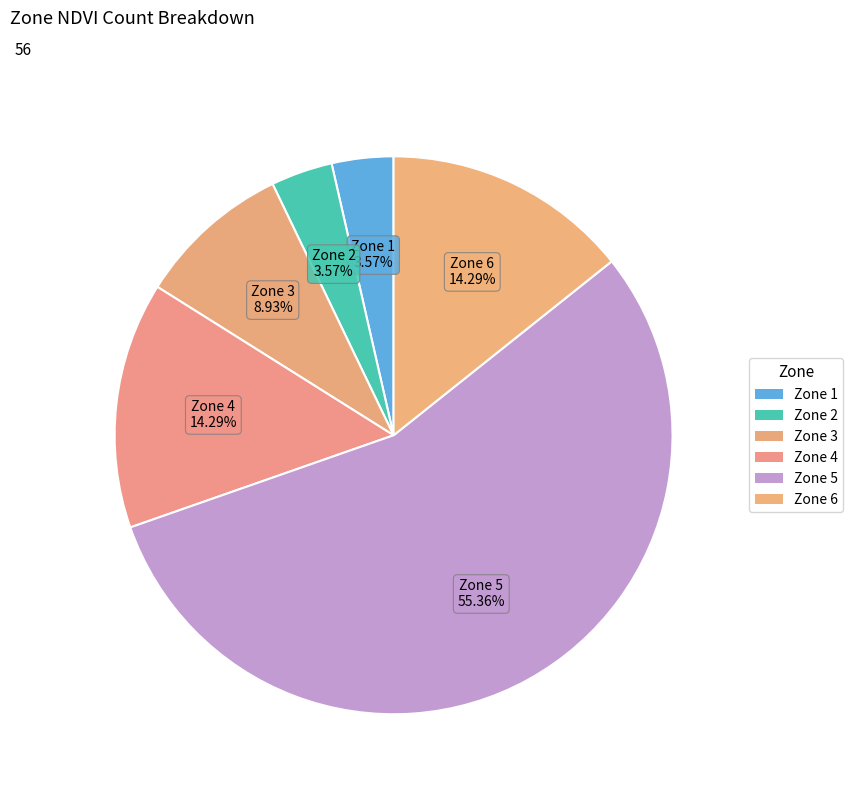

To the nearest percent, what is the difference between the largest and smallest slice percentages?

52%